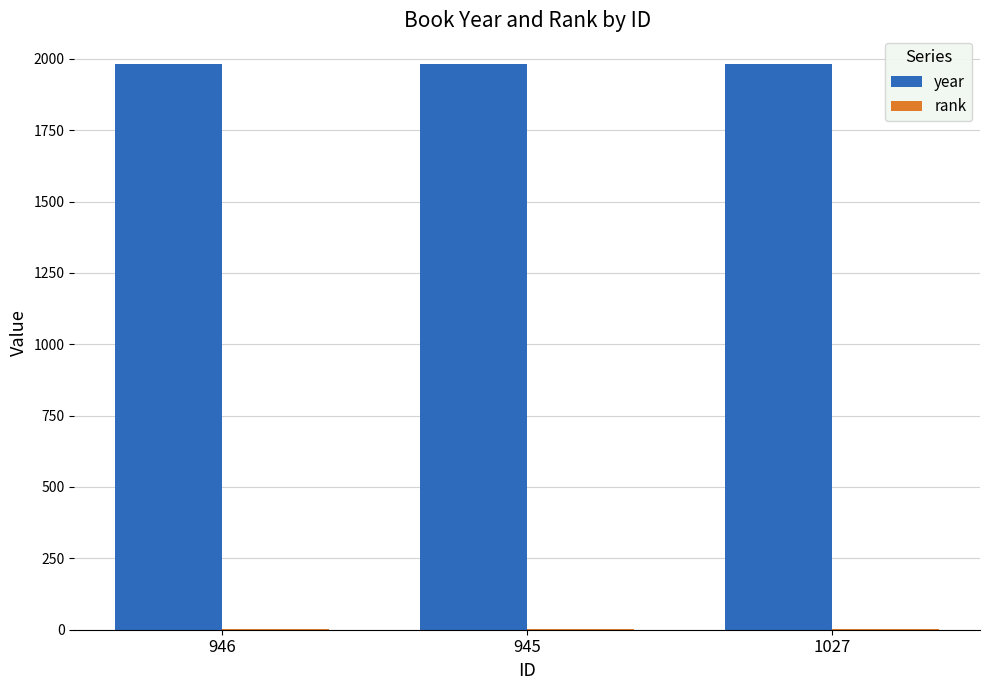

What is the sum of all year values?

5946